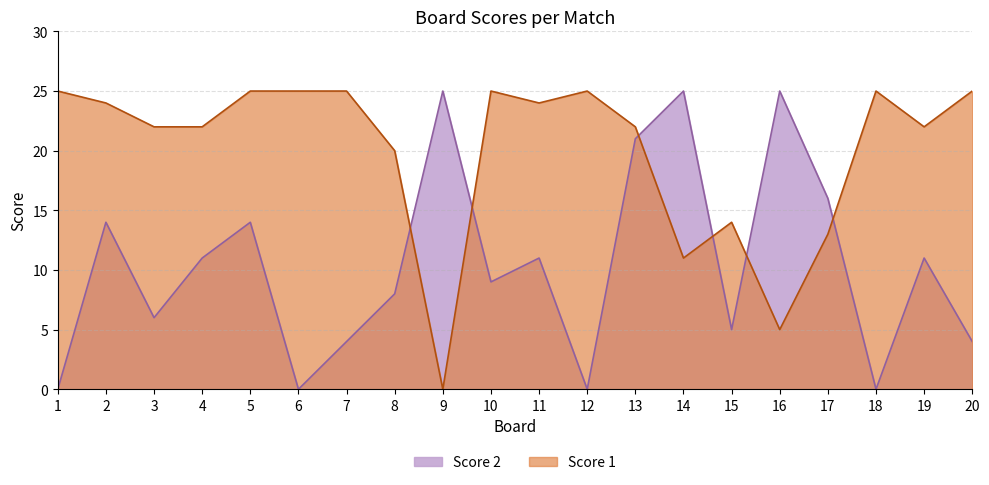

How many lines are shown in the chart?

2